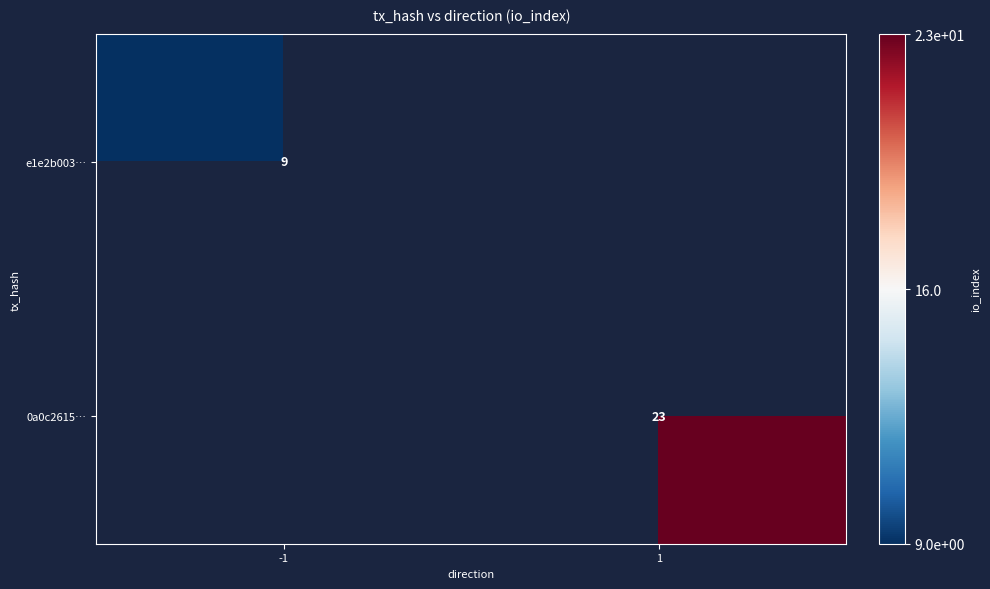

True or false: 0a0c2615… has a value of 23 at 1.

True